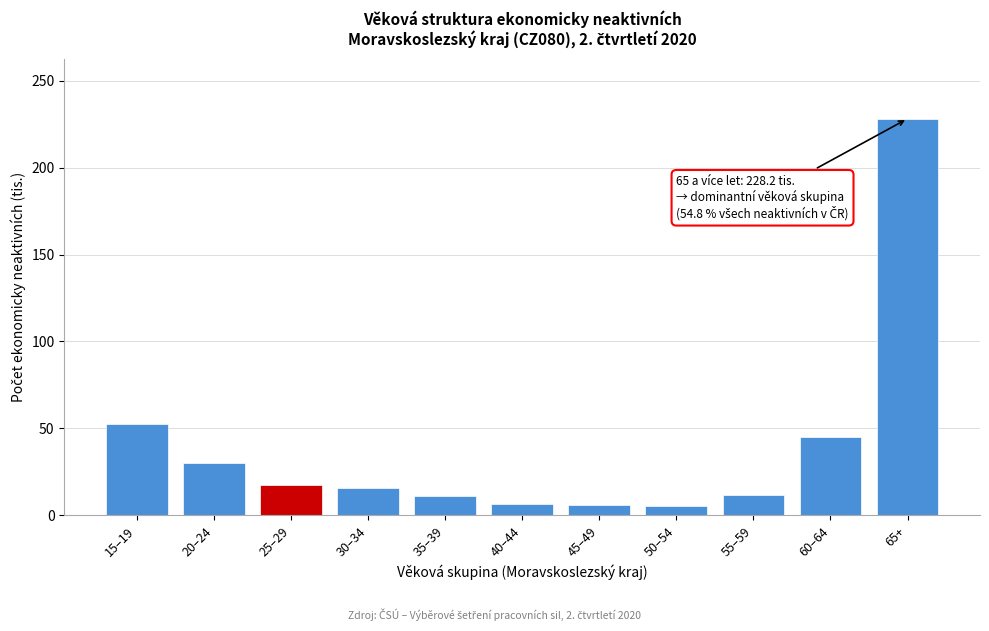

The value at 60–64 is 14.8. True or false?

False